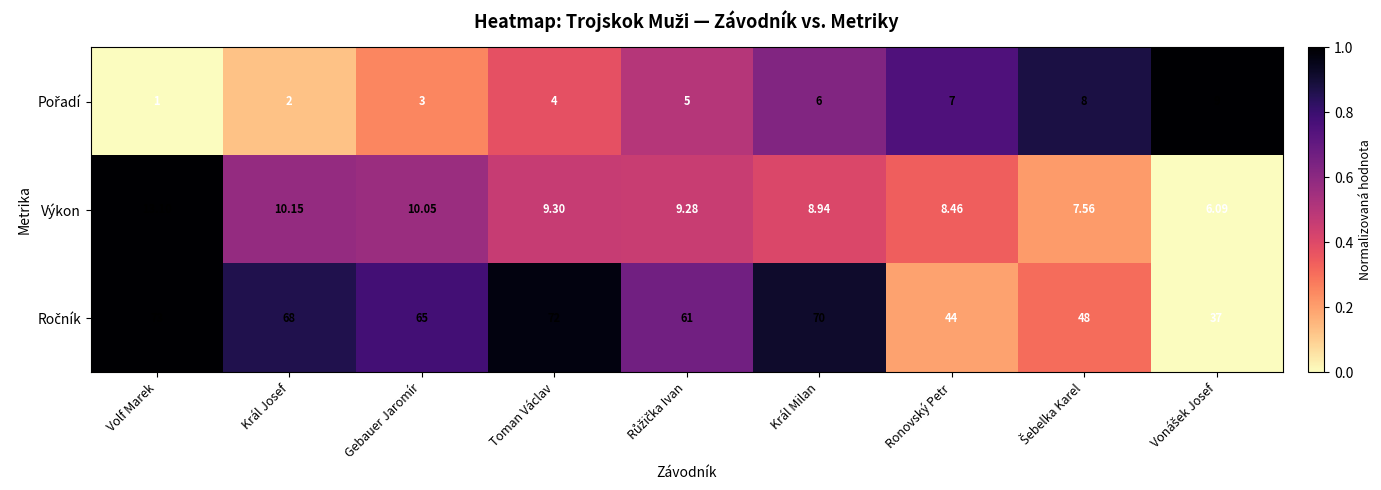

Which category has the lowest value across all series?

Volf Marek